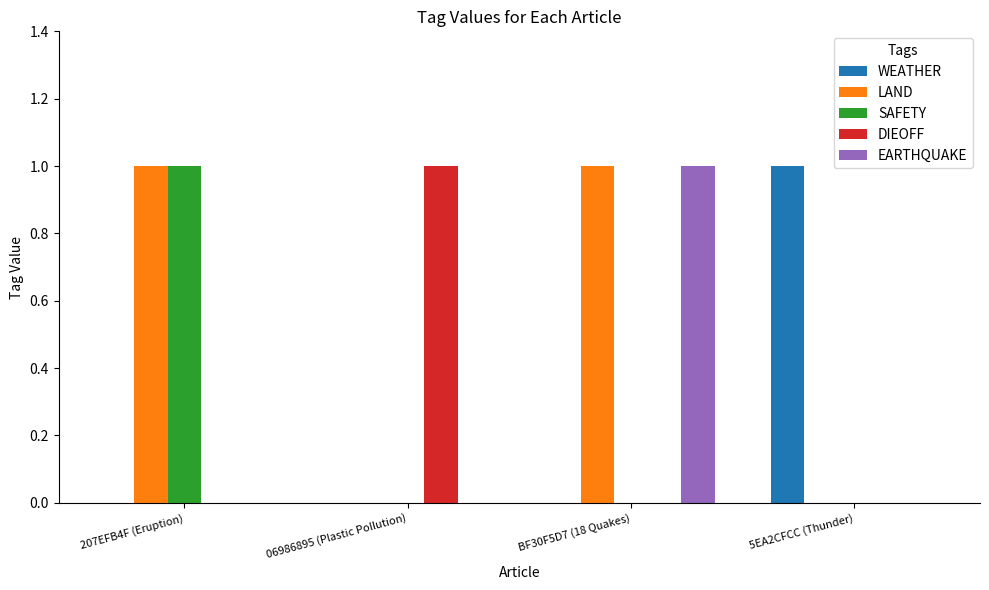

The value of DIEOFF at 207EFB4F (Eruption) is 0. True or false?

True